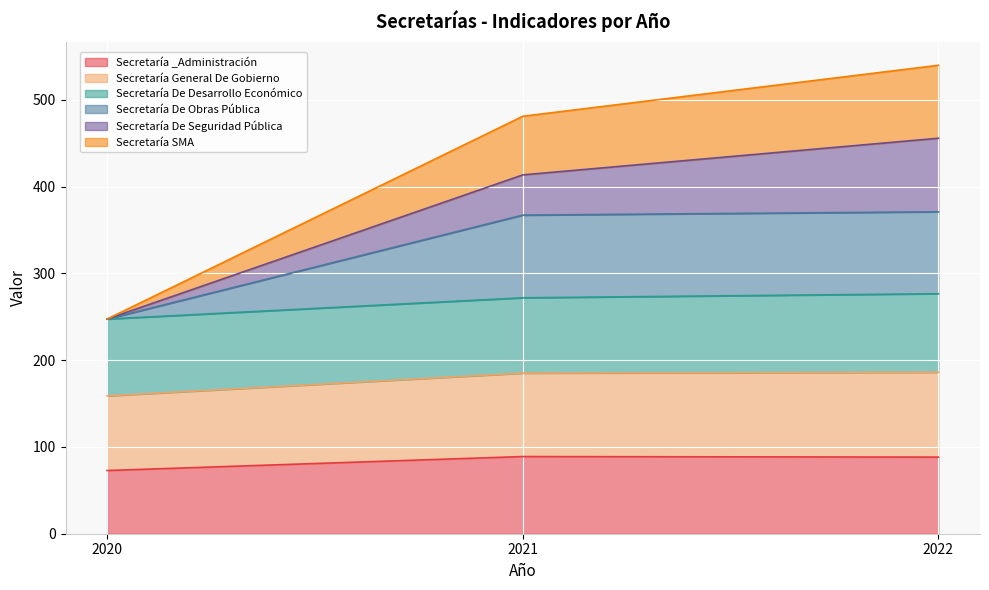

At which category is the sum across all series the highest?

2022